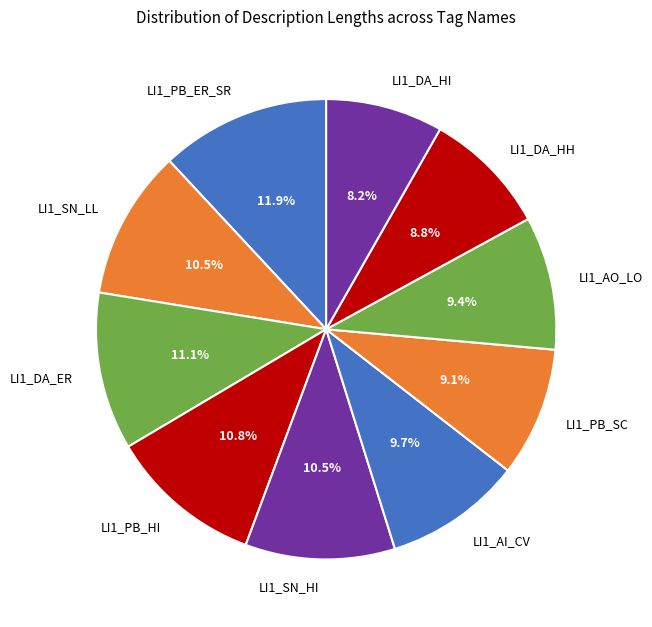

What percentage do LI1_SN_HI and LI1_AO_LO together represent?

19.9%